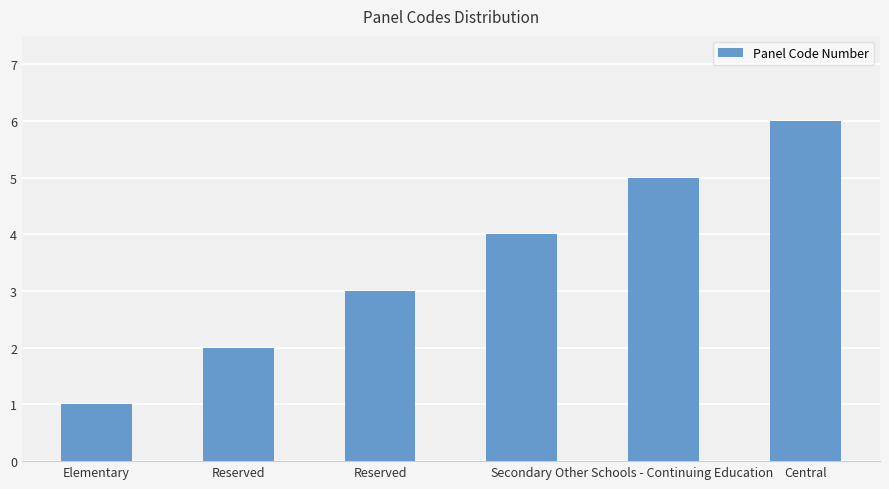

What is the change in value from Reserved to Central?

+4